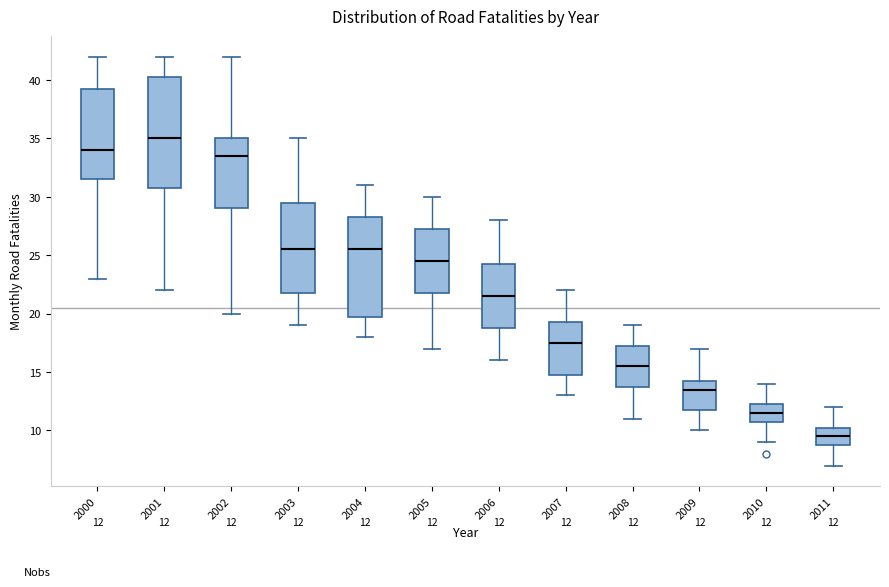

Which box has the lowest median line?

2011